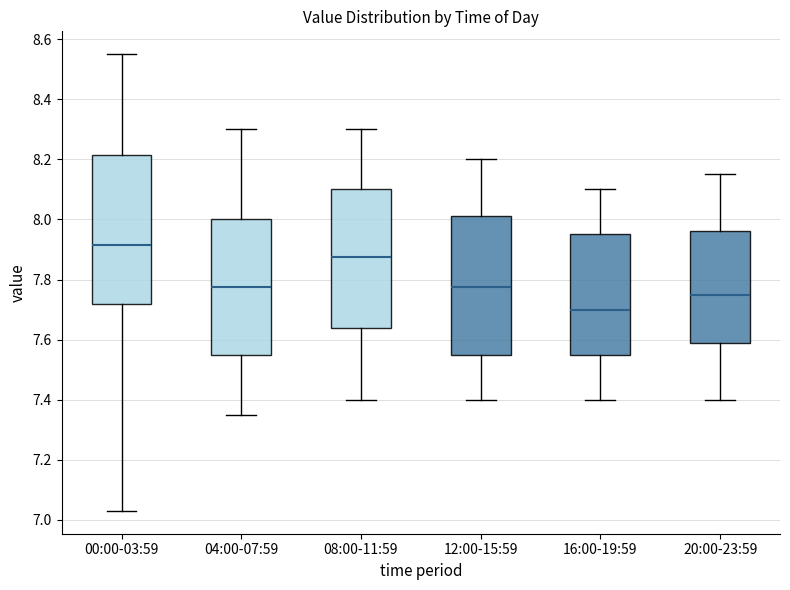

Which box is the tallest, from its lower edge to its upper edge?

00:00-03:59